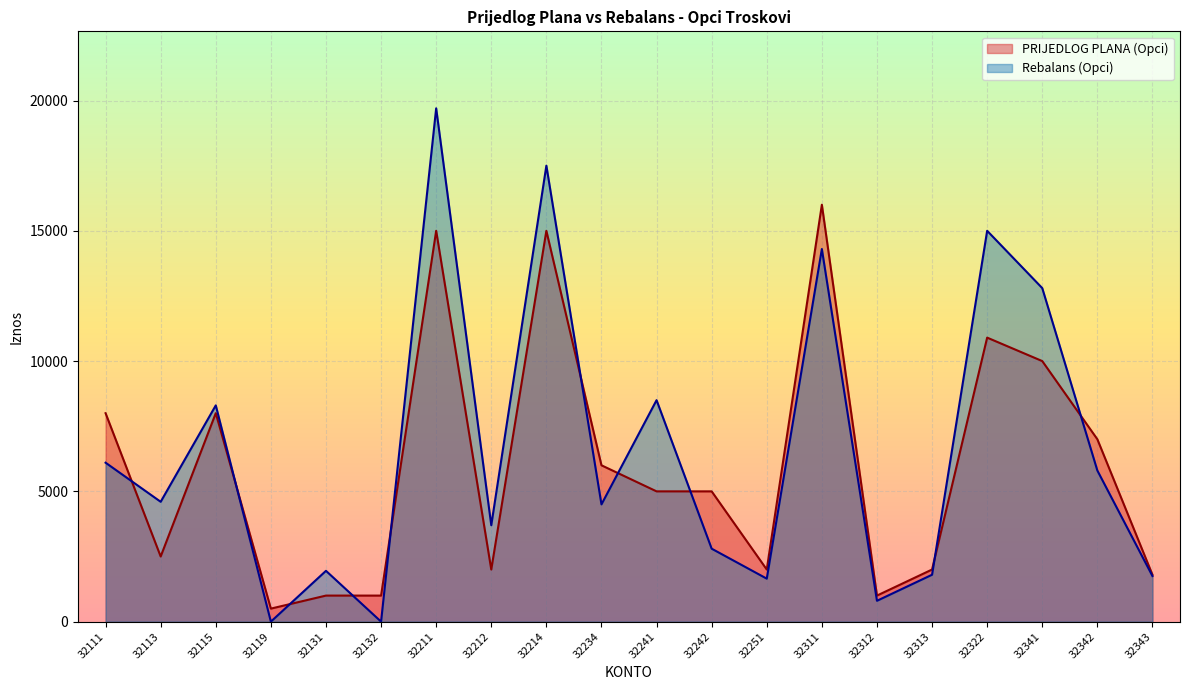

Which series has the largest range (max minus min)?

Rebalans (Opci)